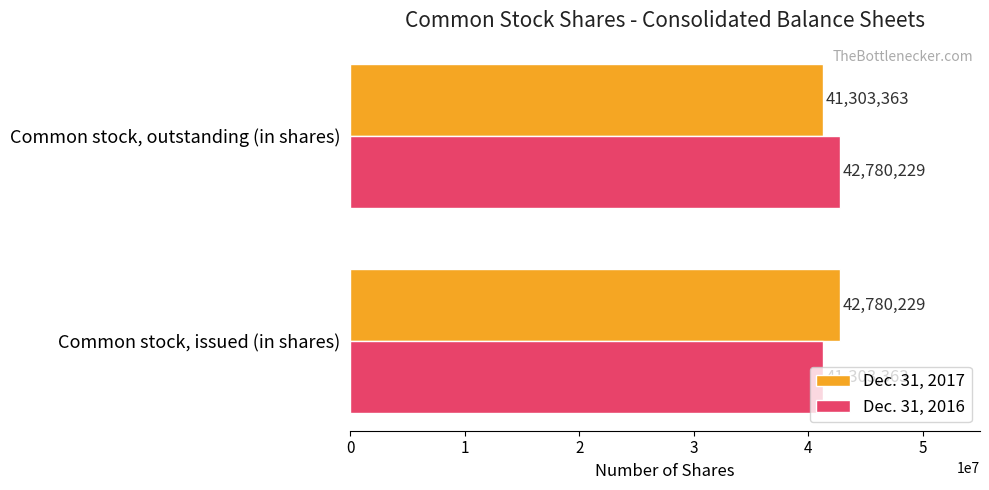

What are all the series names shown in the legend?

Dec. 31, 2017, Dec. 31, 2016